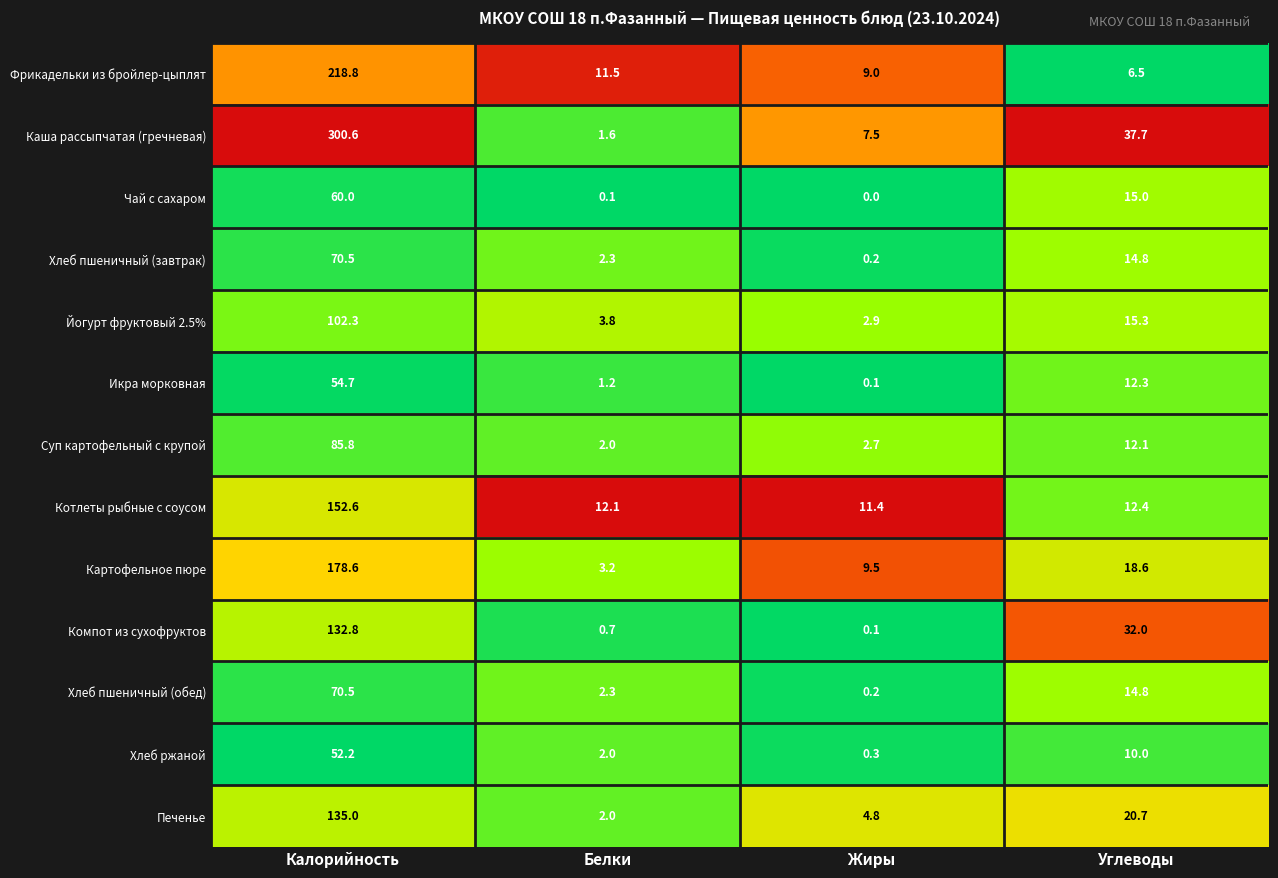

What is the maximum value shown in the chart?

300.6